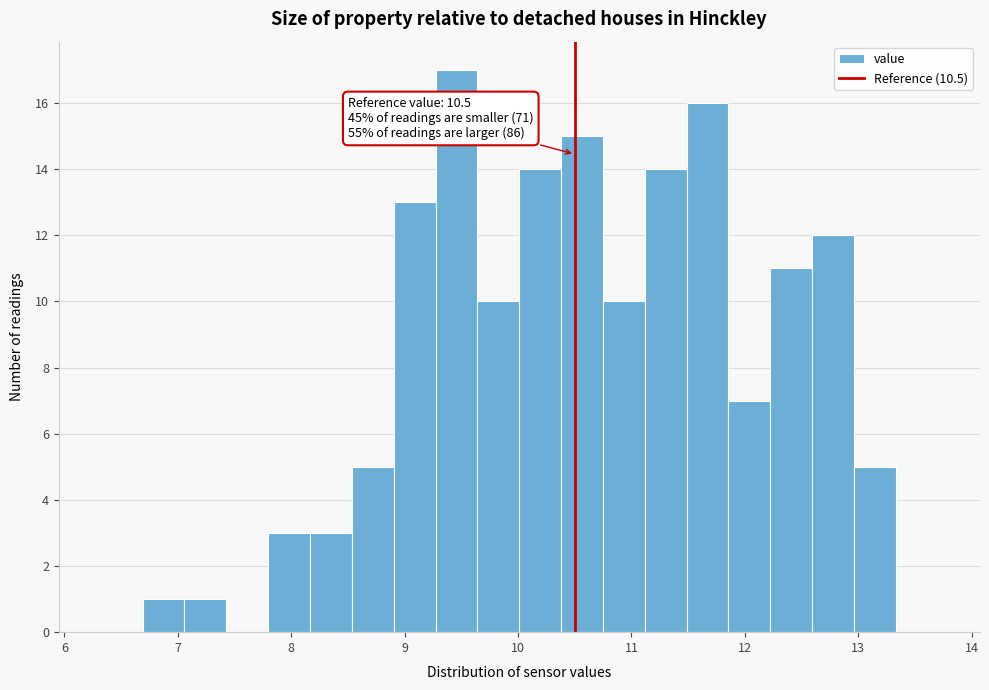

Around what value on the x-axis is the tallest bar? Give the approximate position of its centre, as read against the axis.

9.5